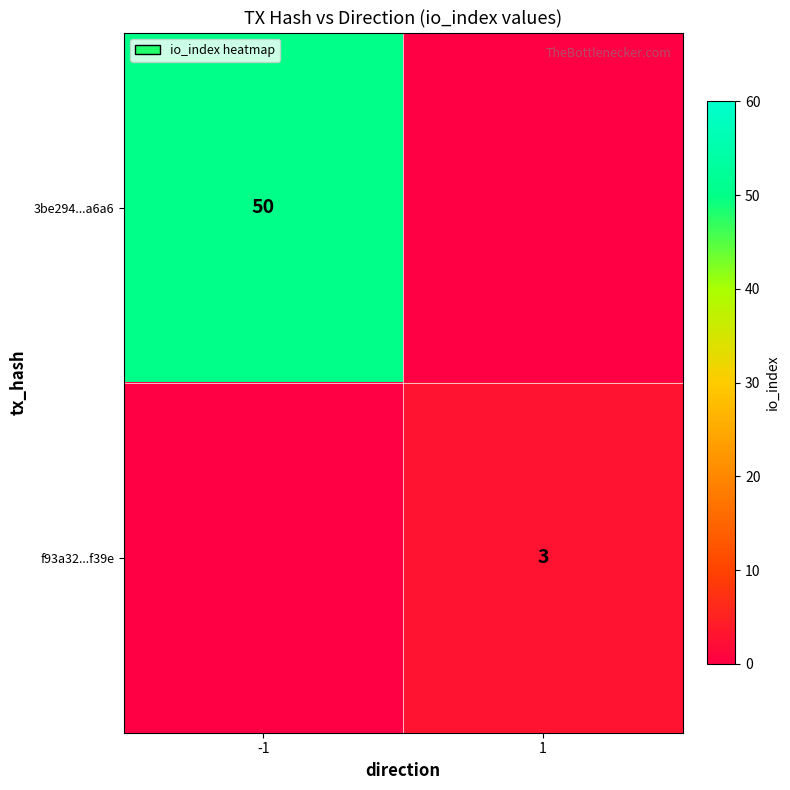

Is it true that 3be294...a6a6 equals 13 at -1?

False